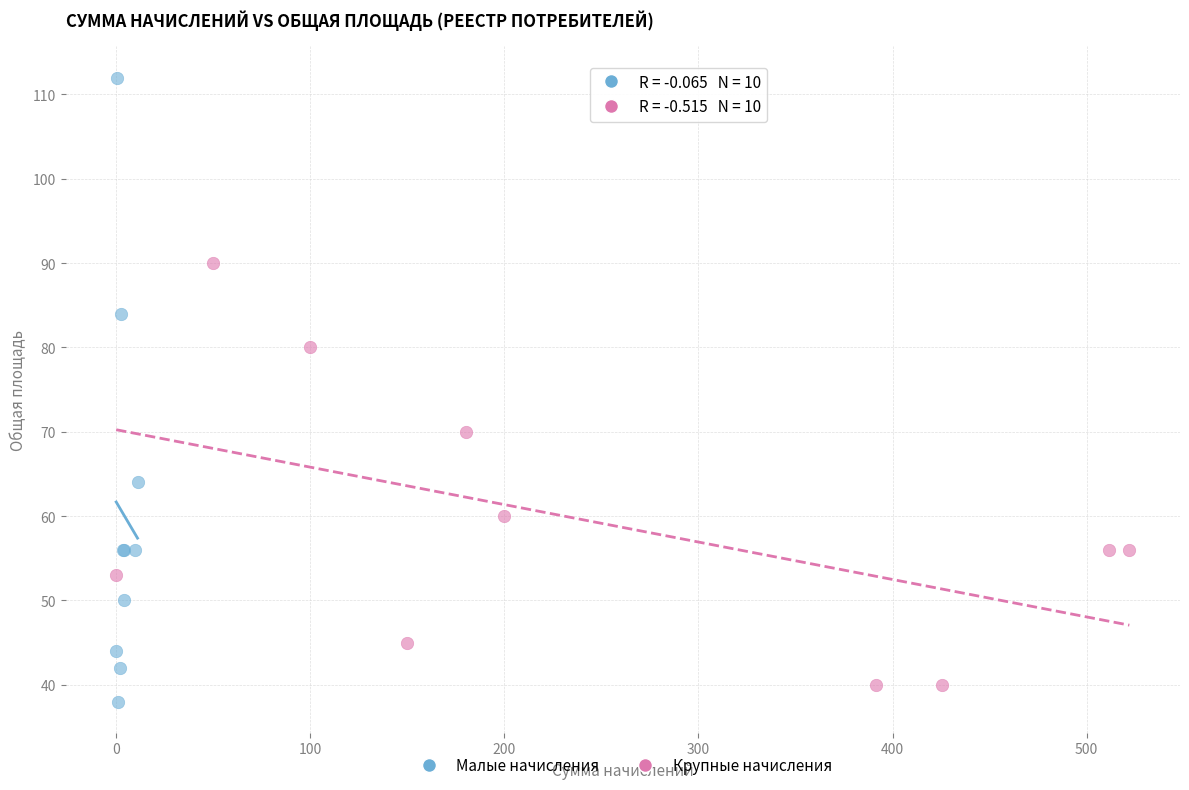

What are all the series names shown in the legend?

Малые начисления, Крупные начисления